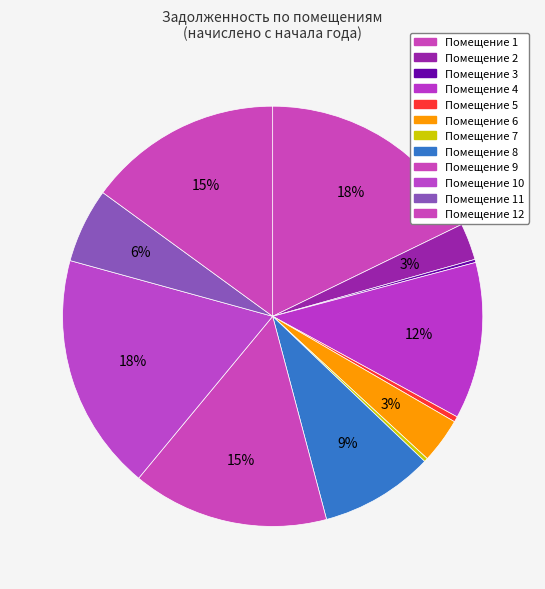

To the nearest percent, what is the average slice percentage?

8%